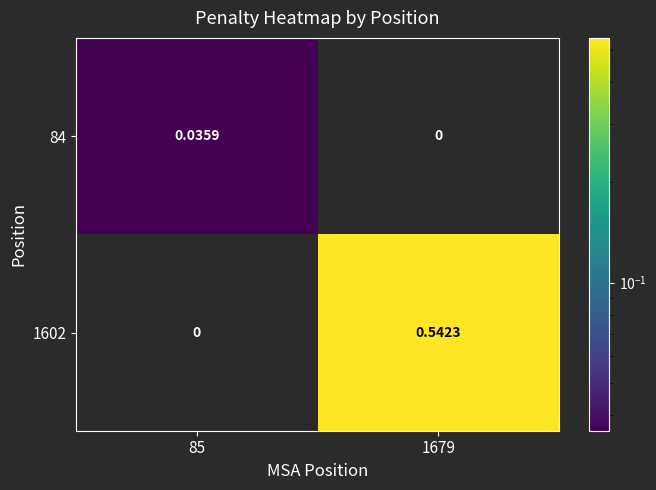

Rank the series at 85 from lowest to highest value.

1602, 84